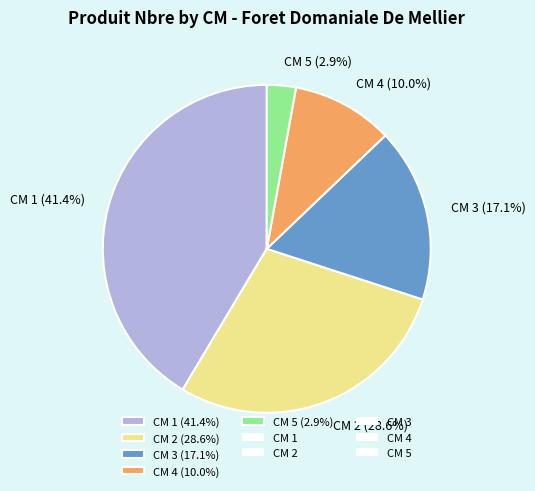

Which has a higher value, CM 3 (17.1%) or CM 2 (28.6%)?

CM 2 (28.6%)